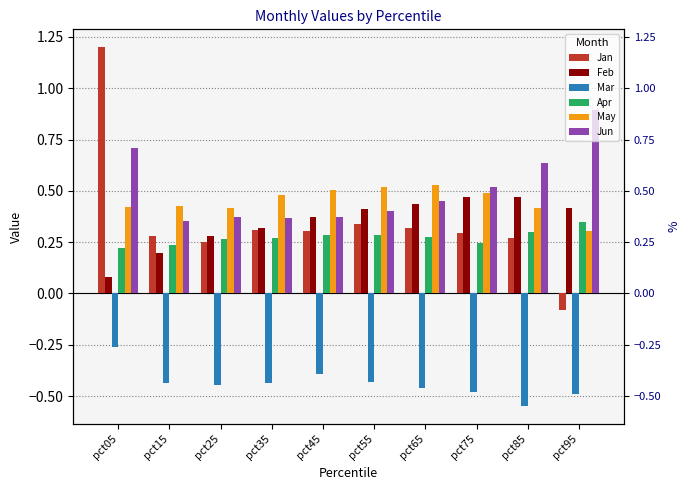

Between pct15 and pct65, which series saw the biggest shift?

Feb